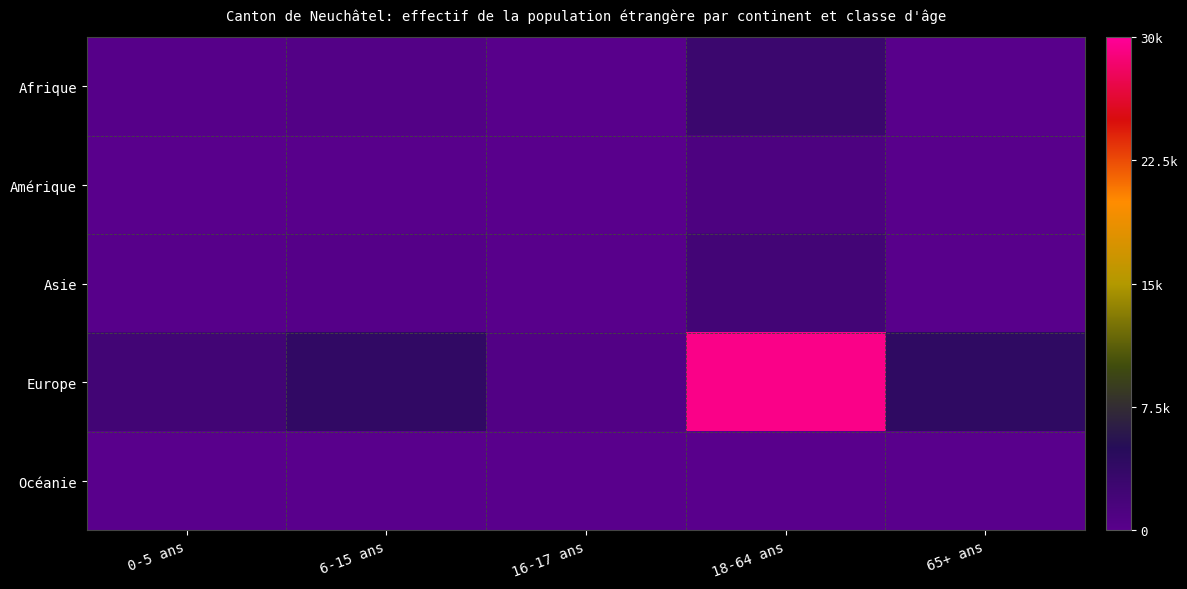

Which category has the lowest value across all series?

0-5 ans